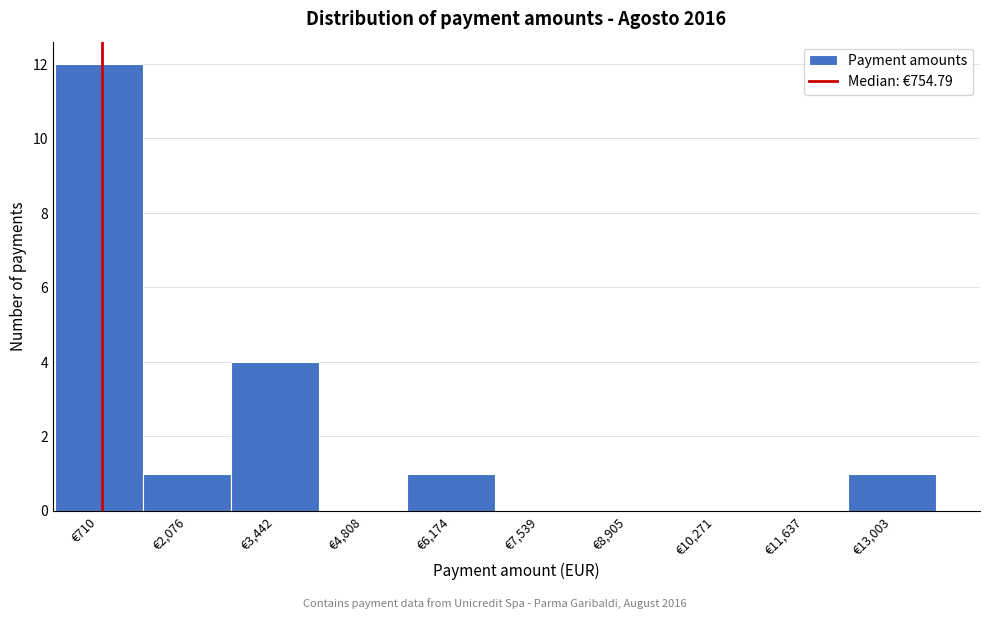

Reading left to right, list every bar in this chart as the range it spans on the x-axis followed by its height. Neither the bar edges nor the heights are printed on the chart, so give them approximately, as read against the axes.

0 to 1400: 12
1400 to 2800: 1
2800 to 4200: 4
4200 to 5400: 0
5400 to 6800: 1
6800 to 8200: 0
8200 to 9600: 0
9600 to 11000: 0
11000 to 12400: 0
12400 to 13600: 1